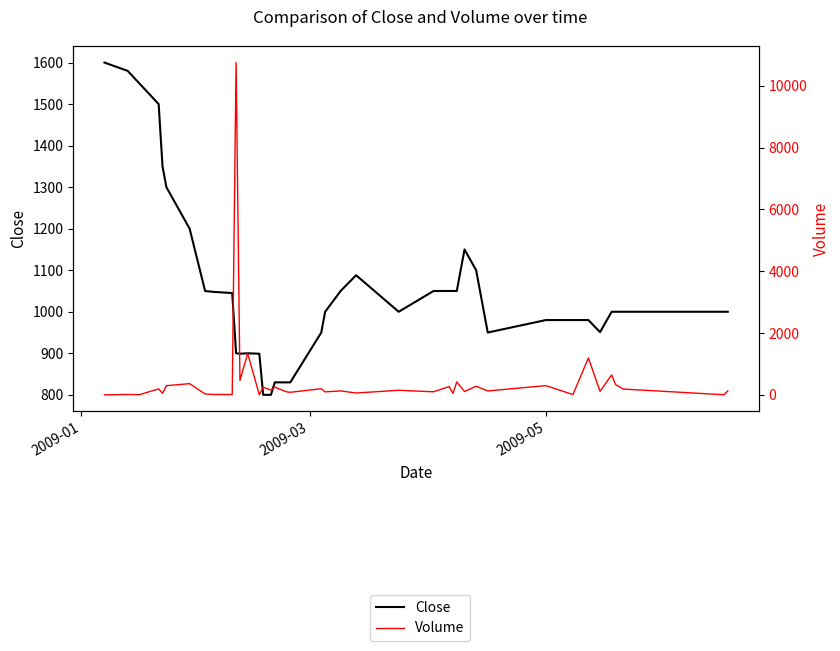

Rank the series by their maximum value, from highest to lowest.

Volume, Close